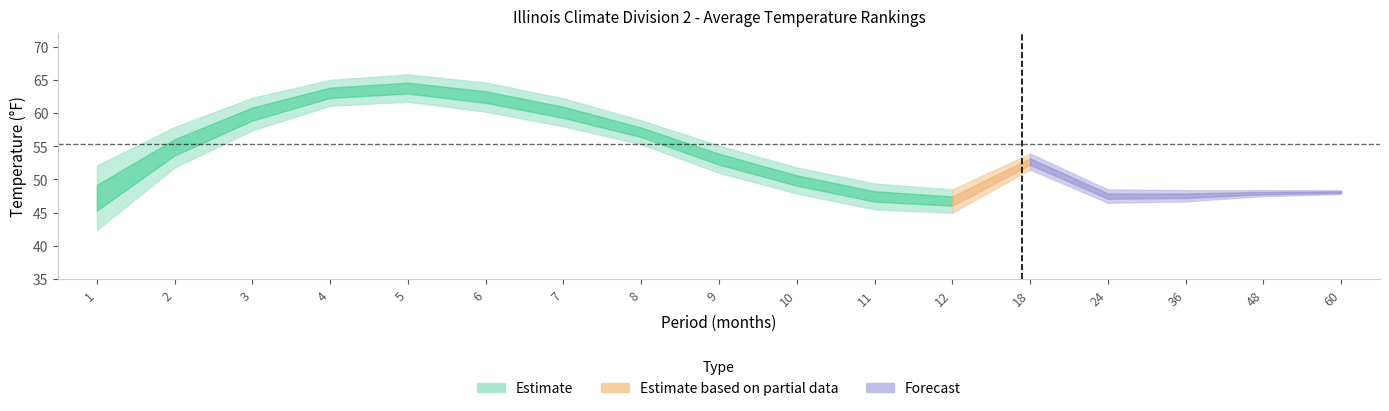

The value of Value at 4 is 36.4. True or false?

False